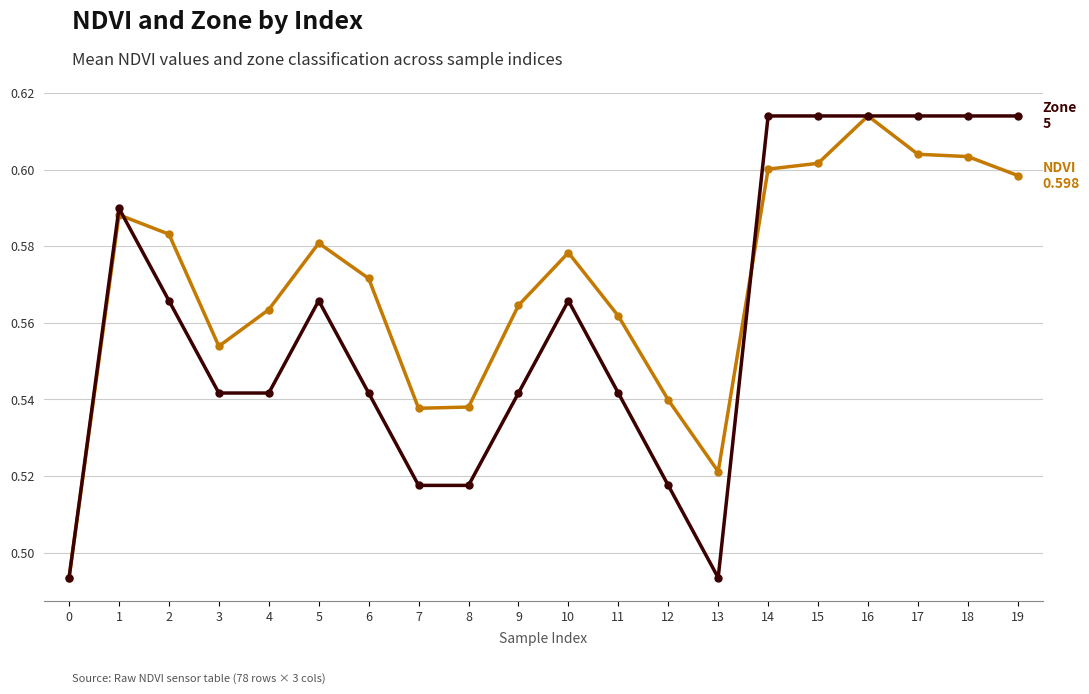

What is the total value across all series at 0?

1.0